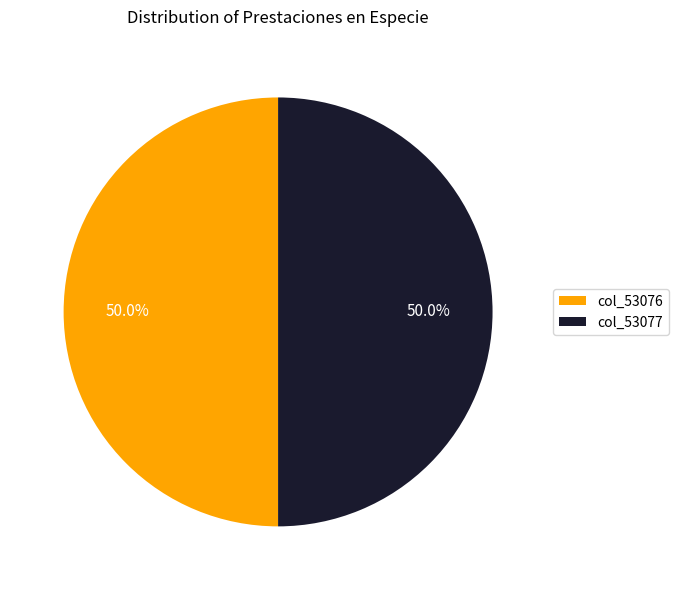

What is the ratio of the value at col_53076 to the value at col_53077?

1.0